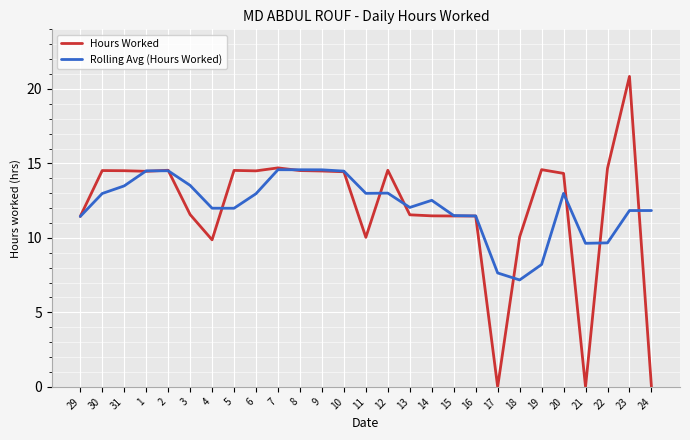

Is it true that Rolling Avg (Hours Worked) equals 7.2 at 3?

False